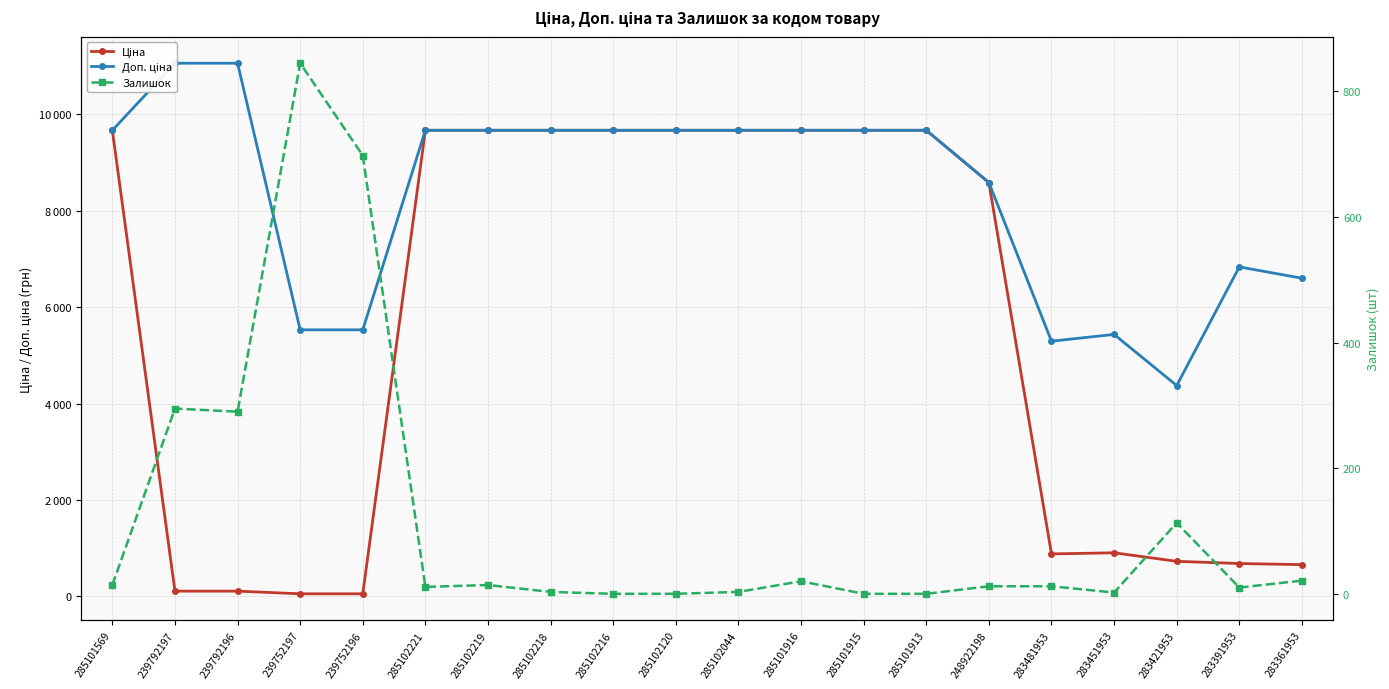

Which category has the lowest value across all series?

285102216